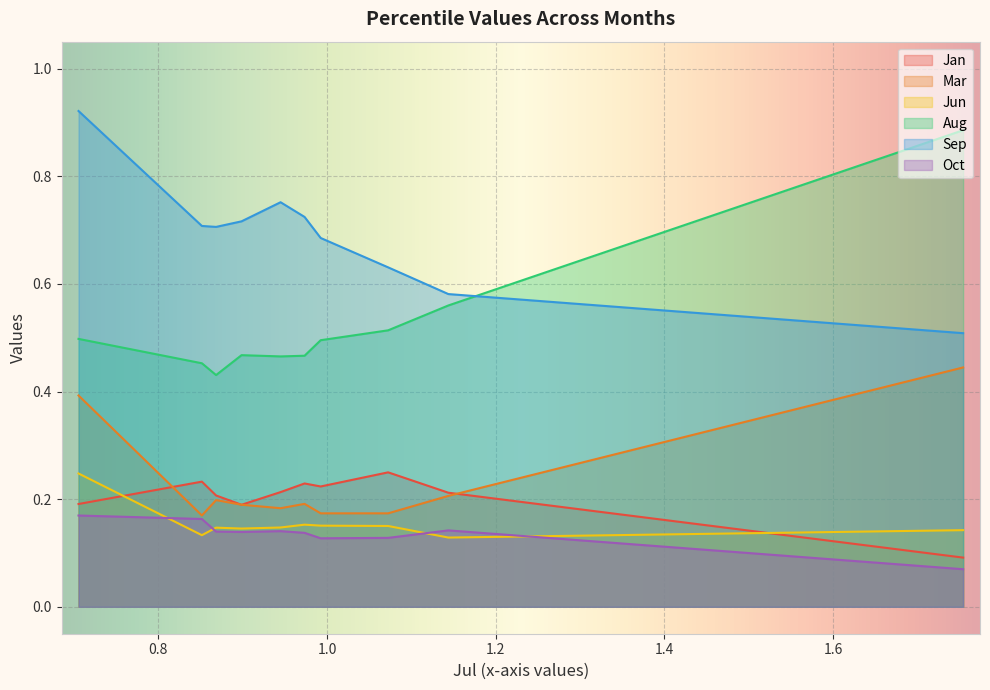

Which series has the largest total across all categories?

Sep